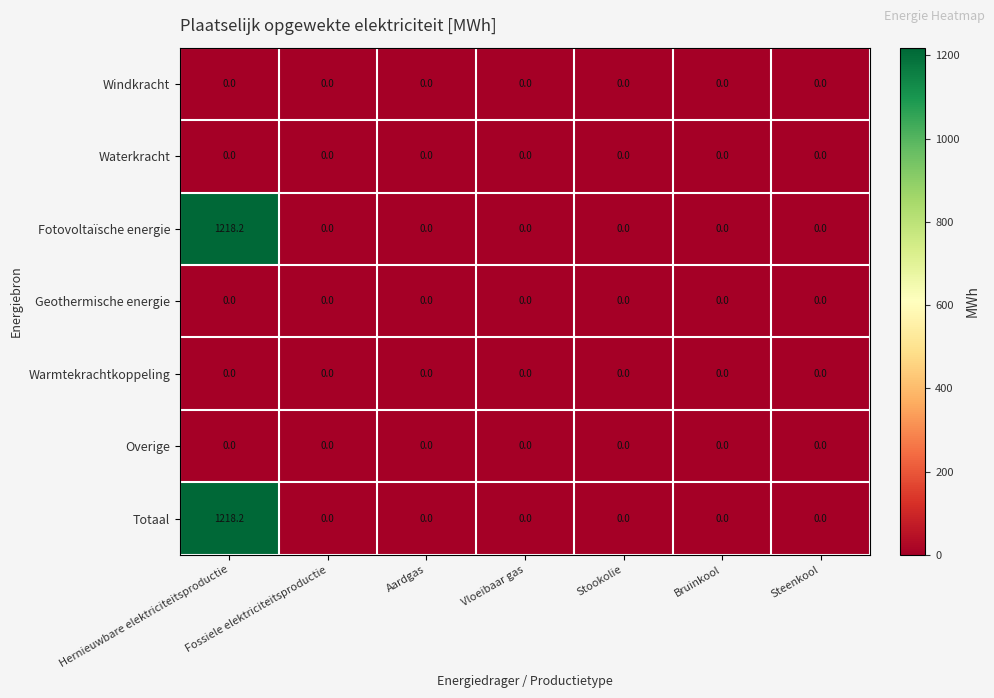

The value of Totaal at Stookolie is -617.6. True or false?

False